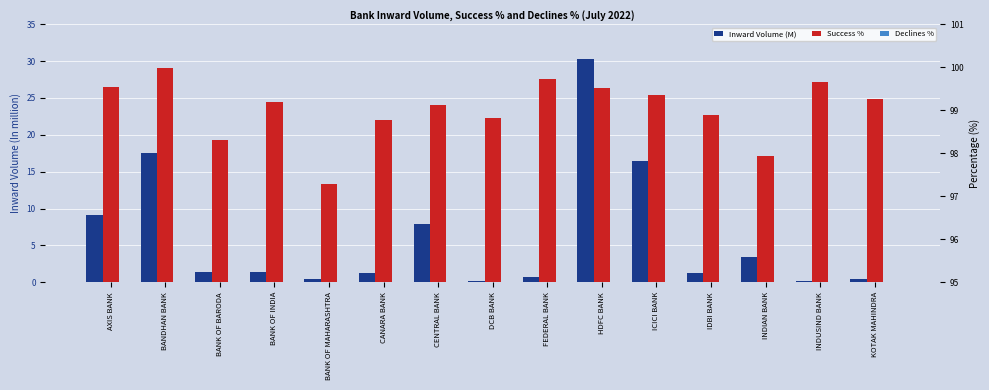

True or false: Declines % has a value of 1.0 at ICICI BANK.

False